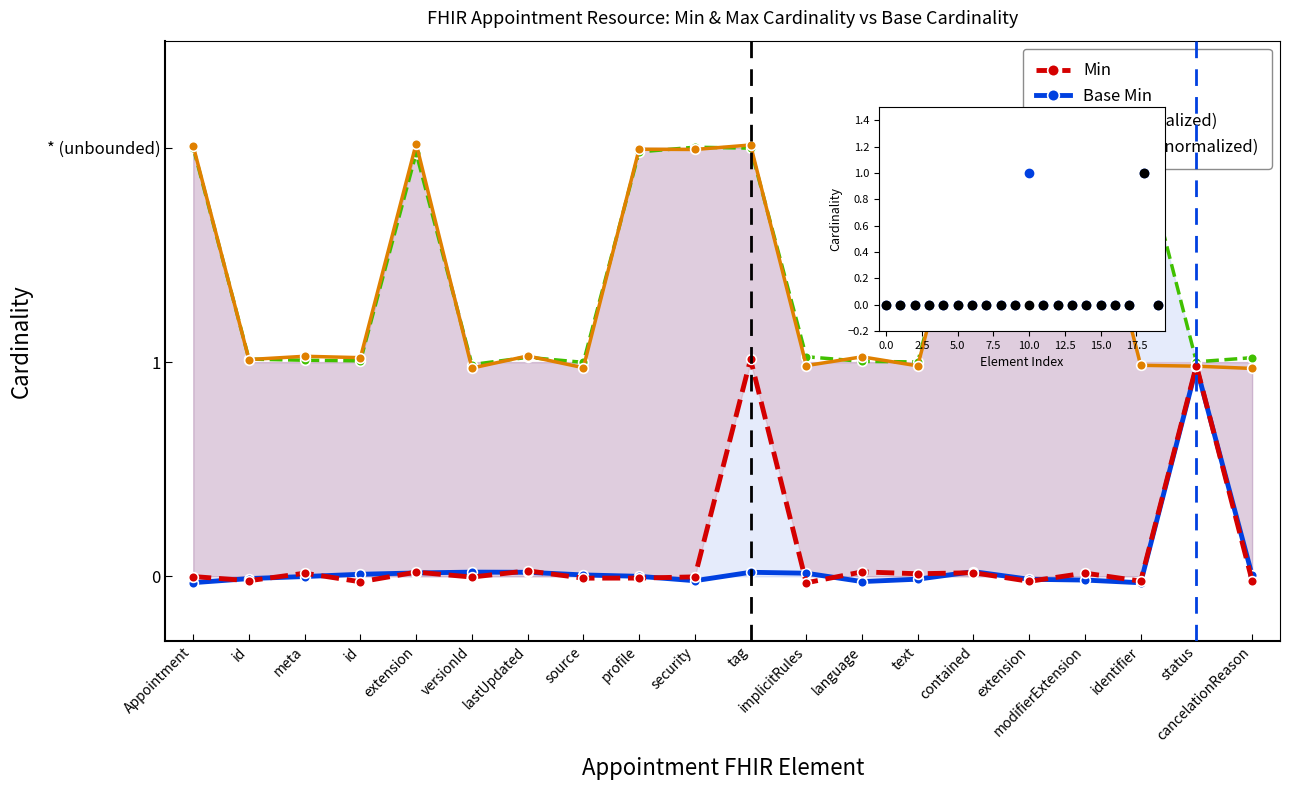

Reading left to right, transcribe all the data shown in this chart.

Min: 0.0	0.0	0.0	0.0	0.0	0.0	0.0	0.0	0.0	0.0	1.0	0.0	0.0	0.0	0.0	0.0	0.0	0.0	1.0	0.0
Base Min: 0.0	0.0	0.0	0.0	0.0	0.0	0.0	0.0	0.0	0.0	0.0	0.0	0.0	0.0	0.0	0.0	0.0	0.0	1.0	0.0
Max (normalized): 2.0	1.0	1.0	1.0	2.0	1.0	1.0	1.0	2.0	2.0	2.0	1.0	1.0	1.0	2.0	2.0	2.0	1.0	1.0	1.0
Base Max (normalized): 2.0	1.0	1.0	1.0	2.0	1.0	1.0	1.0	2.0	2.0	2.0	1.0	1.0	1.0	2.0	2.0	2.0	2.0	1.0	1.0